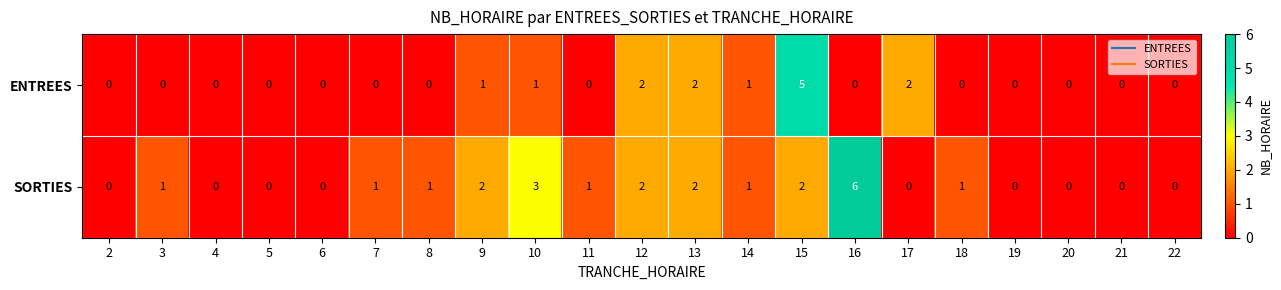

Count the number of categories in the chart.

21